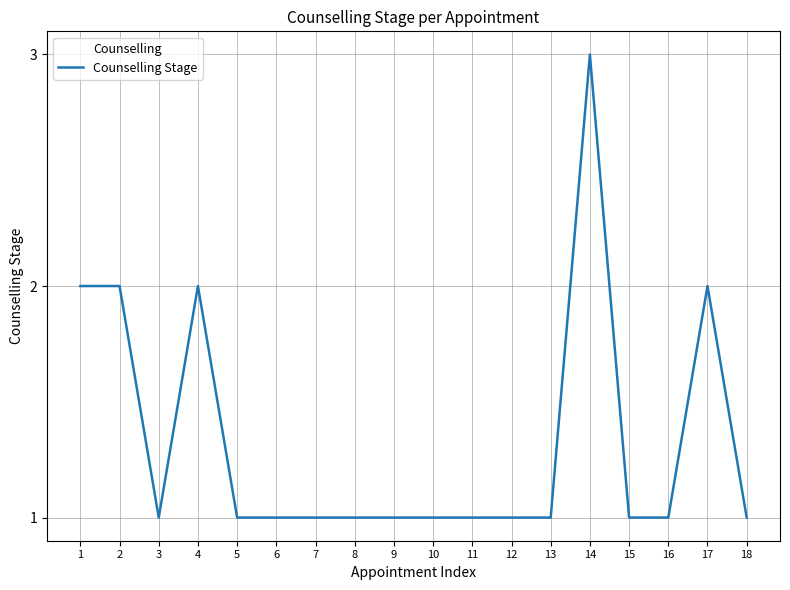

Read the value at 14.

3